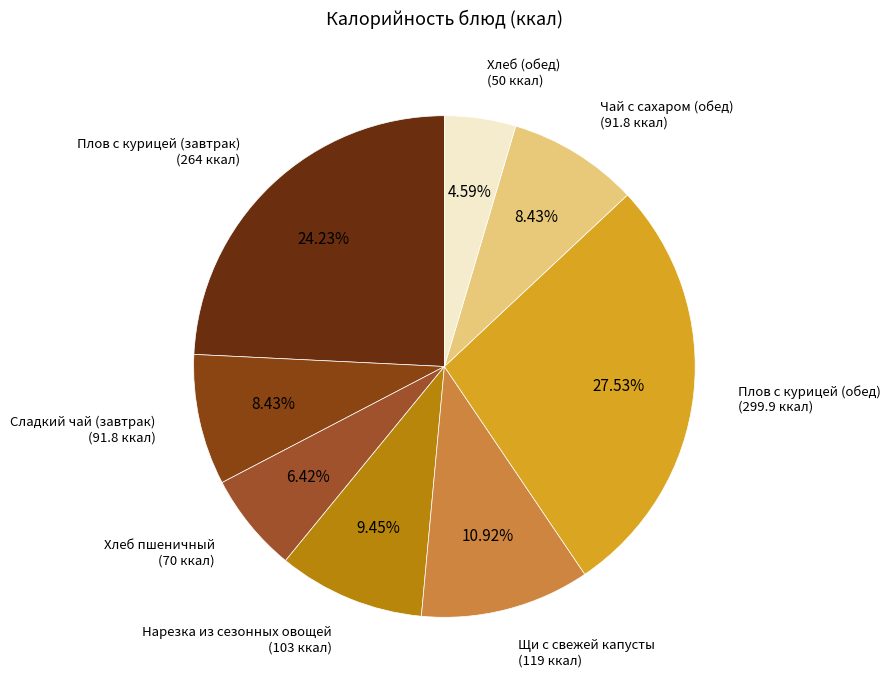

To the nearest percent, what is the average slice percentage?

12%